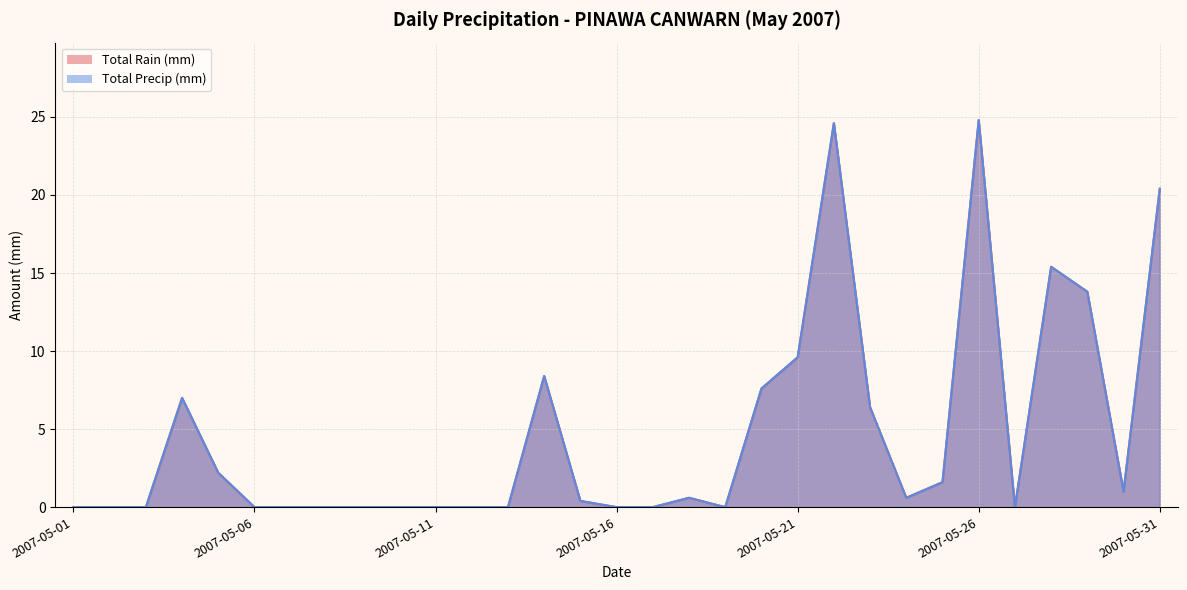

What is the sum of the Total Precip (mm) values at 2007-05-07 and 2007-05-28?

15.4